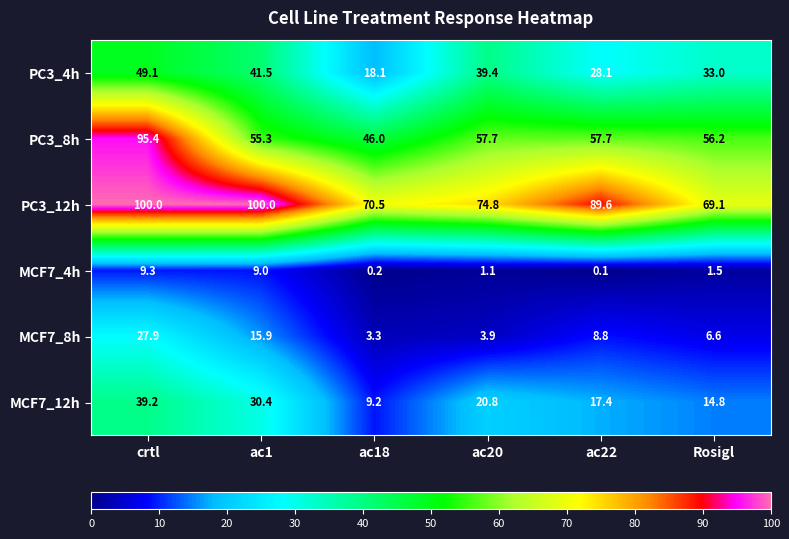

Which series has the largest total across all categories?

PC3_12h